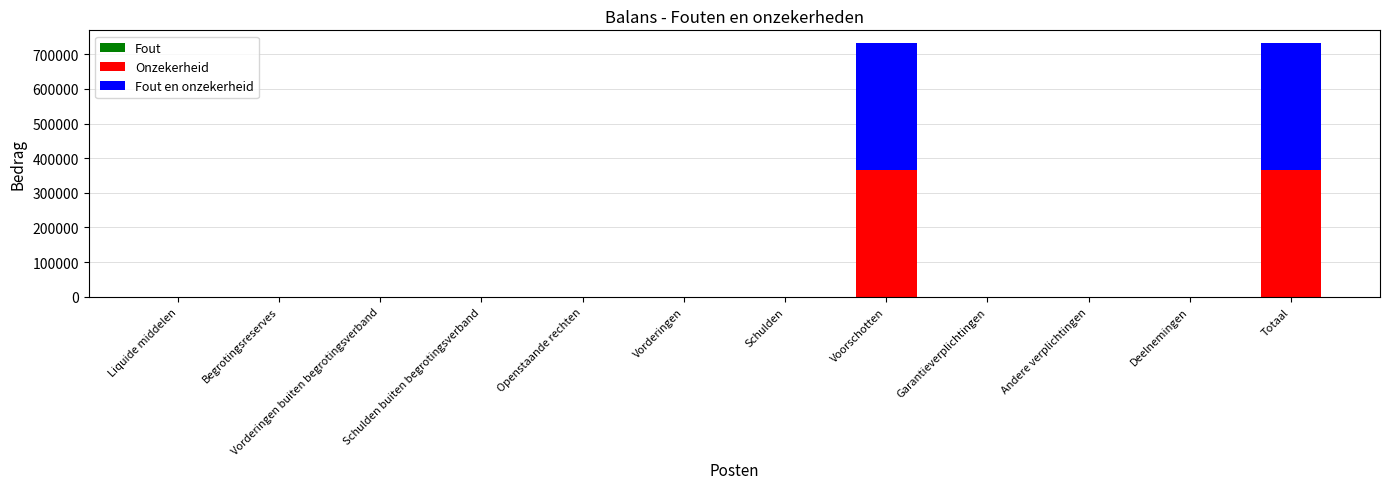

The value of Onzekerheid at Totaal is 558312. True or false?

False